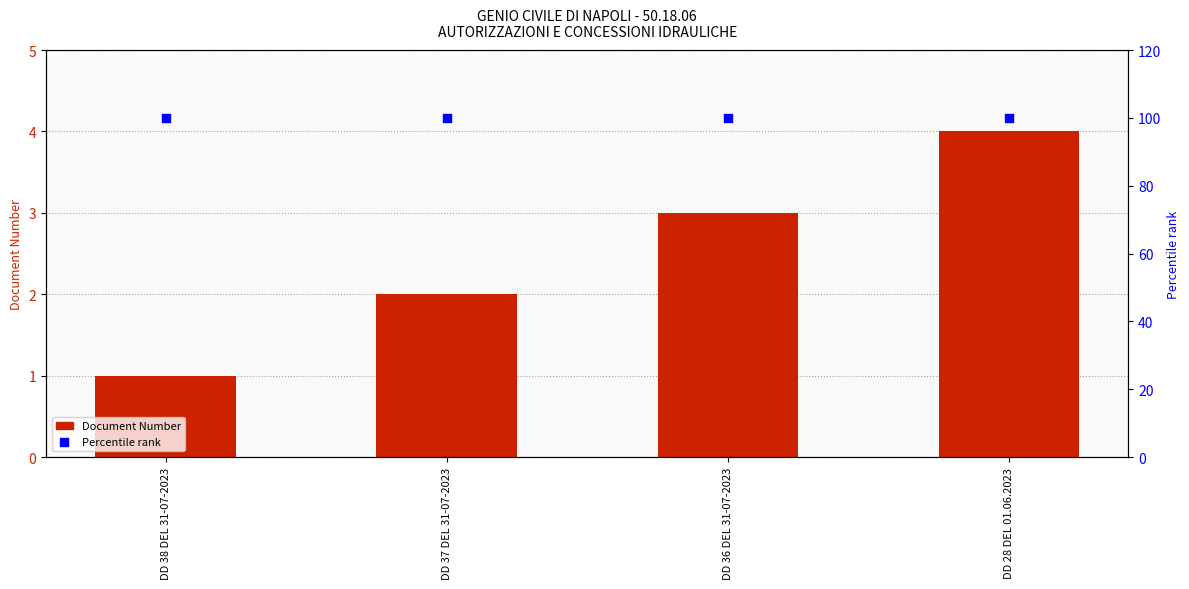

Which series has the largest total across all categories?

Percentile rank